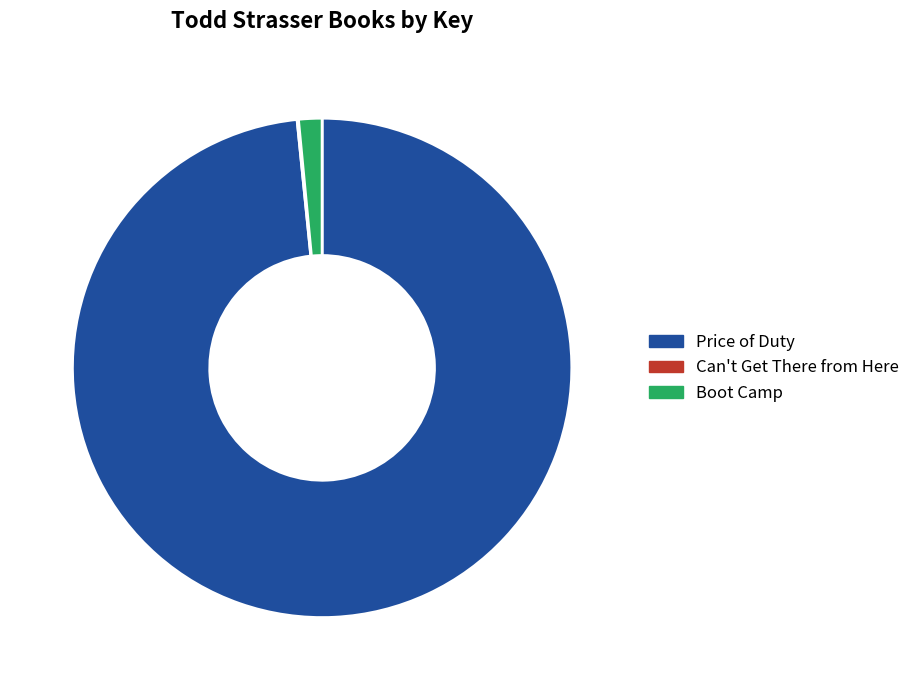

Do Boot Camp and Price of Duty together represent more than half of the pie?

Yes